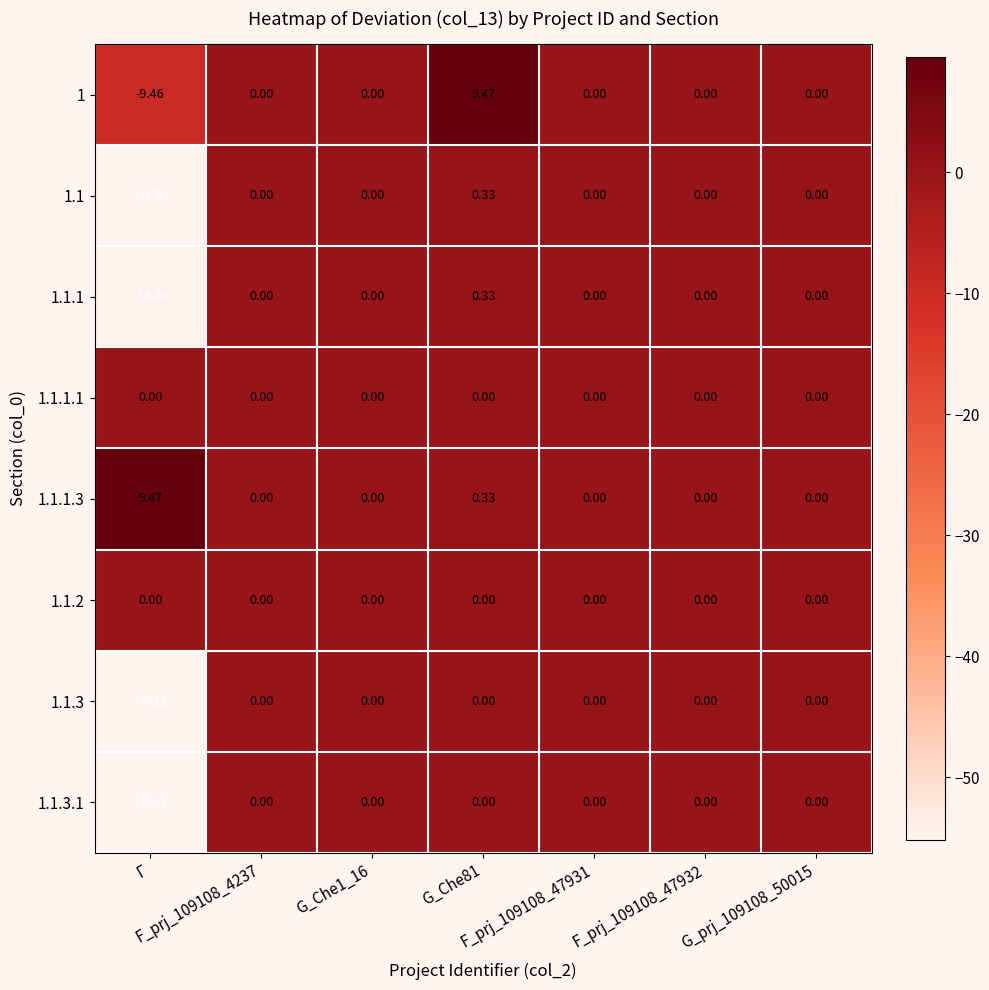

How many categories are shown in the chart?

7